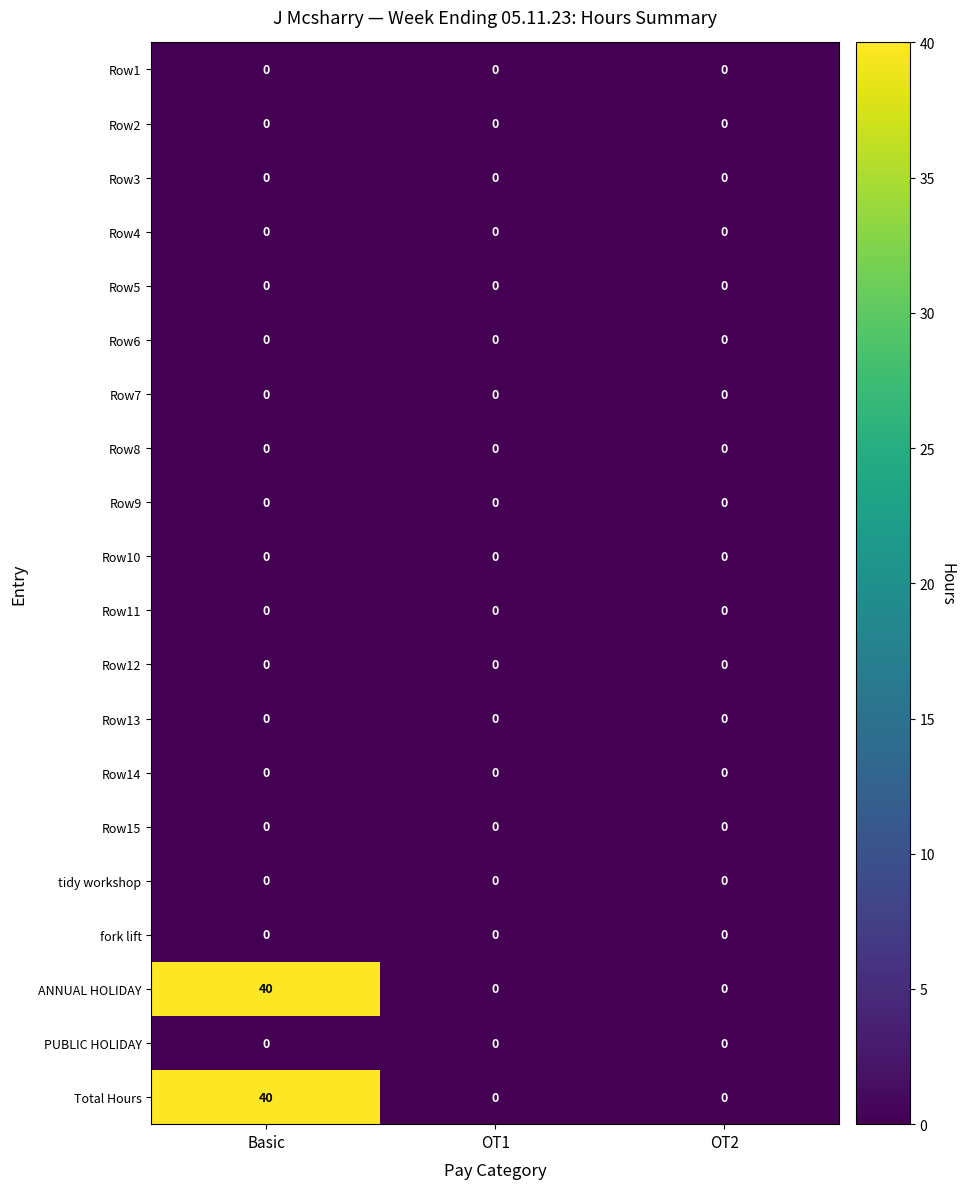

What is the difference between the highest and lowest values at Basic?

40